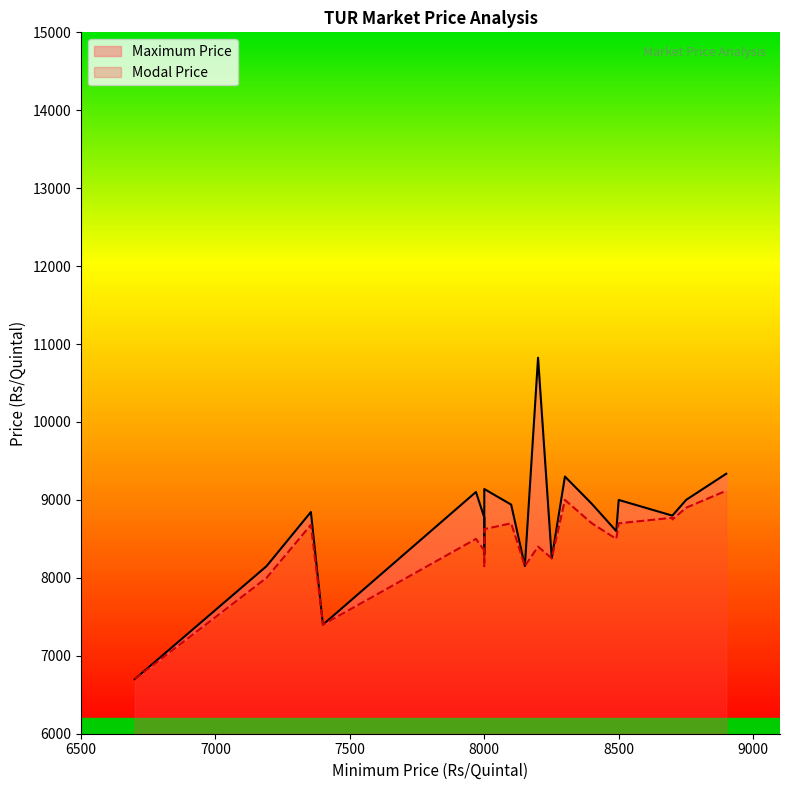

True or false: Modal Price has more than 0 interior local peaks.

True